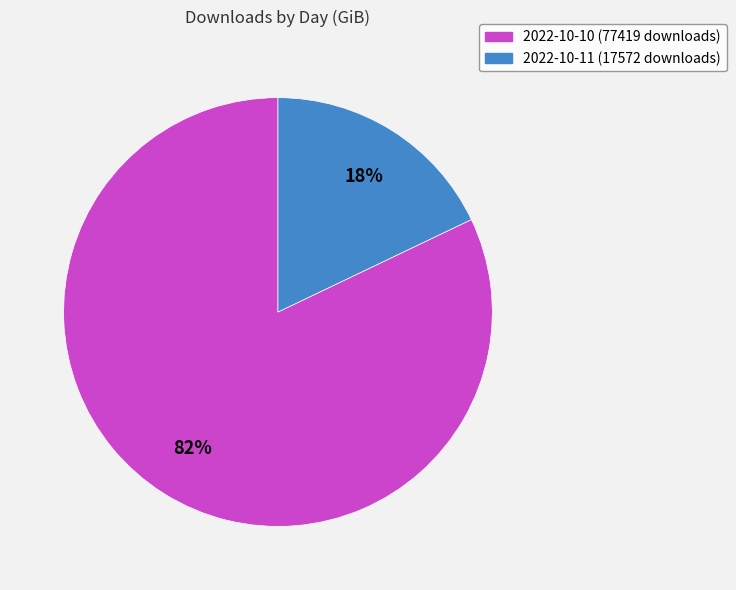

Rank the categories by value from lowest to highest.

2022-10-11 (17572 downloads), 2022-10-10 (77419 downloads)